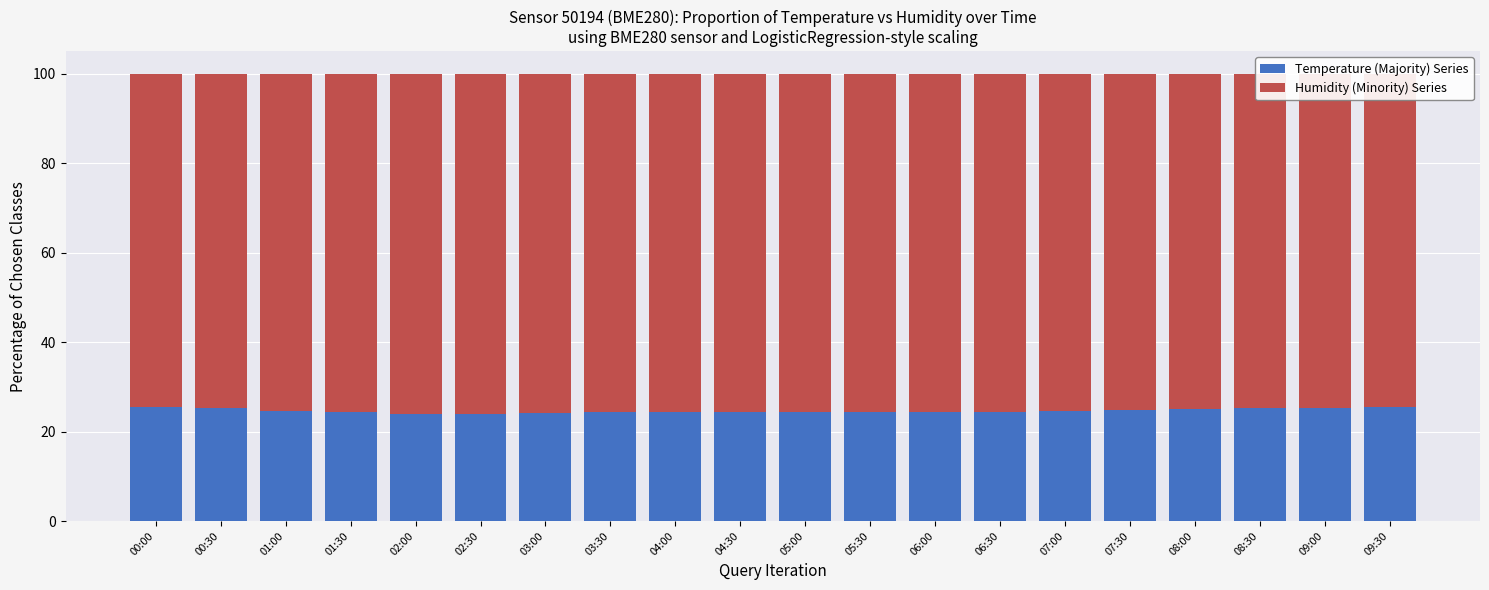

Rank the series by their maximum value, from highest to lowest.

Humidity (Minority) Series, Temperature (Majority) Series